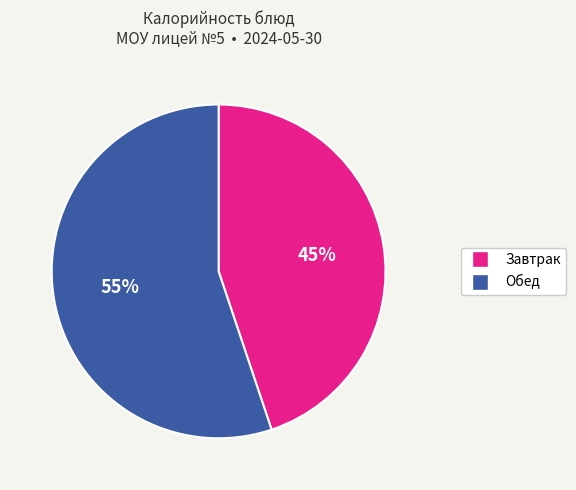

What is the largest slice in the pie chart?

Обед